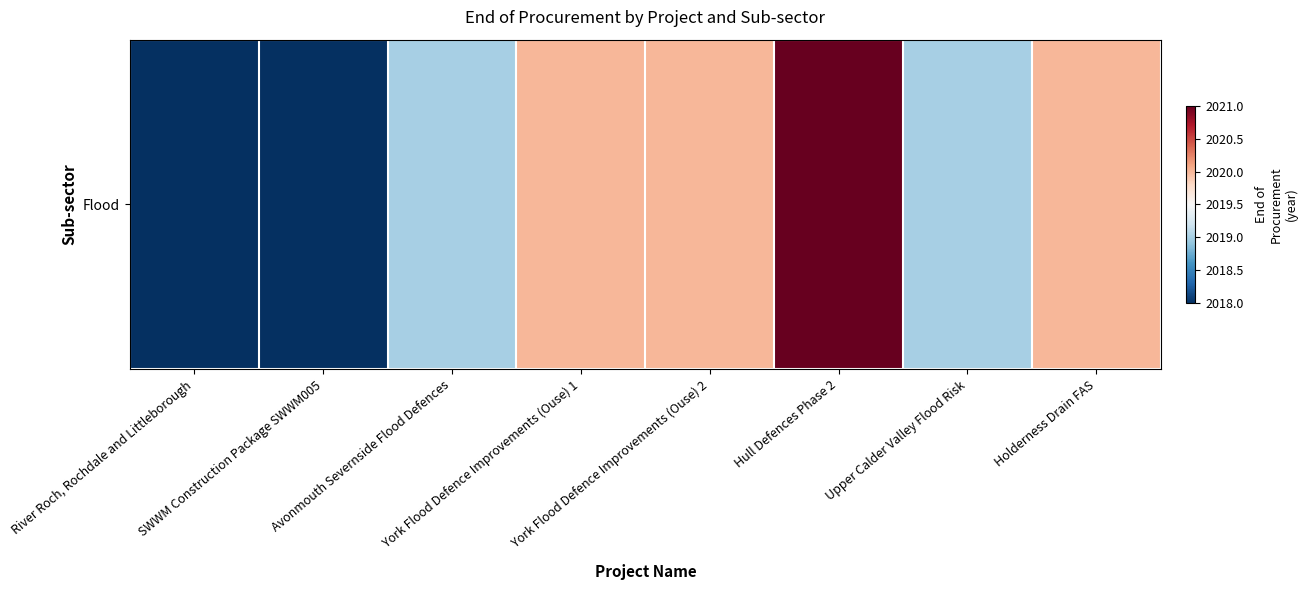

Reading left to right, what are all the values shown in this chart?

River Roch, Rochdale and Littleborough=2018	SWWM Construction Package SWWM005=2018	Avonmouth Severnside Flood Defences=2019	York Flood Defence Improvements (Ouse) 1=2020	York Flood Defence Improvements (Ouse) 2=2020	Hull Defences Phase 2=2021	Upper Calder Valley Flood Risk=2019	Holderness Drain FAS=2020